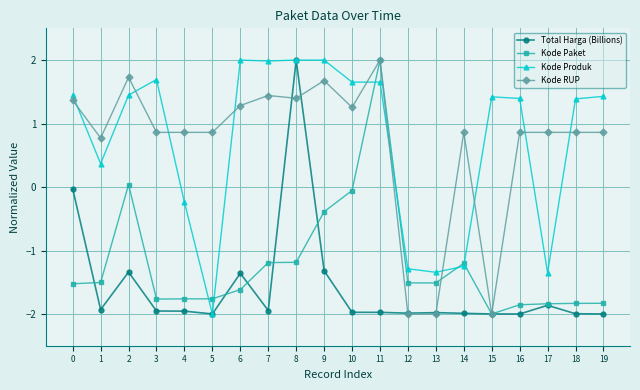

What is the maximum value for Kode RUP?

2.0